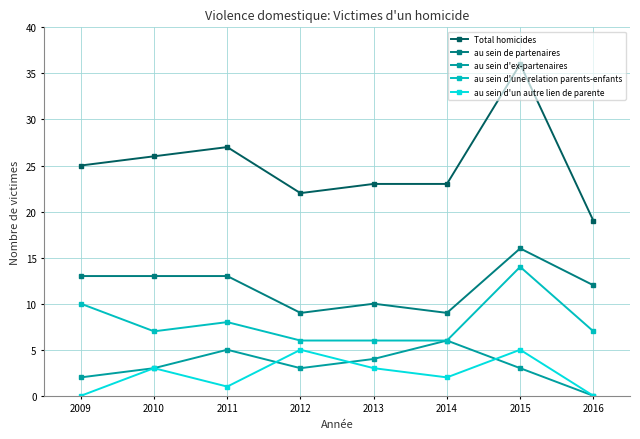

Reading left to right, transcribe all the data shown in this chart.

Total homicides: 25	26	27	22	23	23	36	19
au sein de partenaires: 13	13	13	9	10	9	16	12
au sein d'ex-partenaires: 2	3	5	3	4	6	3	0
au sein d'une relation parents-enfants: 10	7	8	6	6	6	14	7
au sein d'un autre lien de parente: 0	3	1	5	3	2	5	0